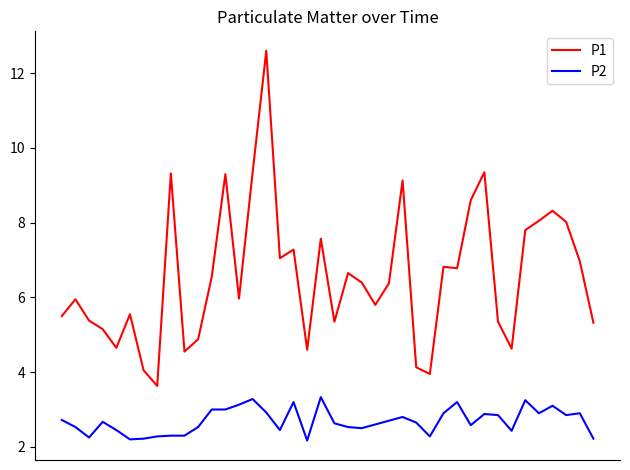

What is the difference between the maximum and minimum values in the P1 series?

9.0